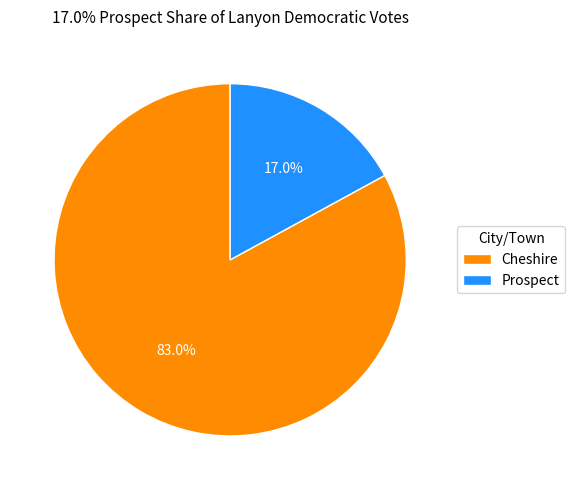

Which slice represents more than half of the pie?

Cheshire